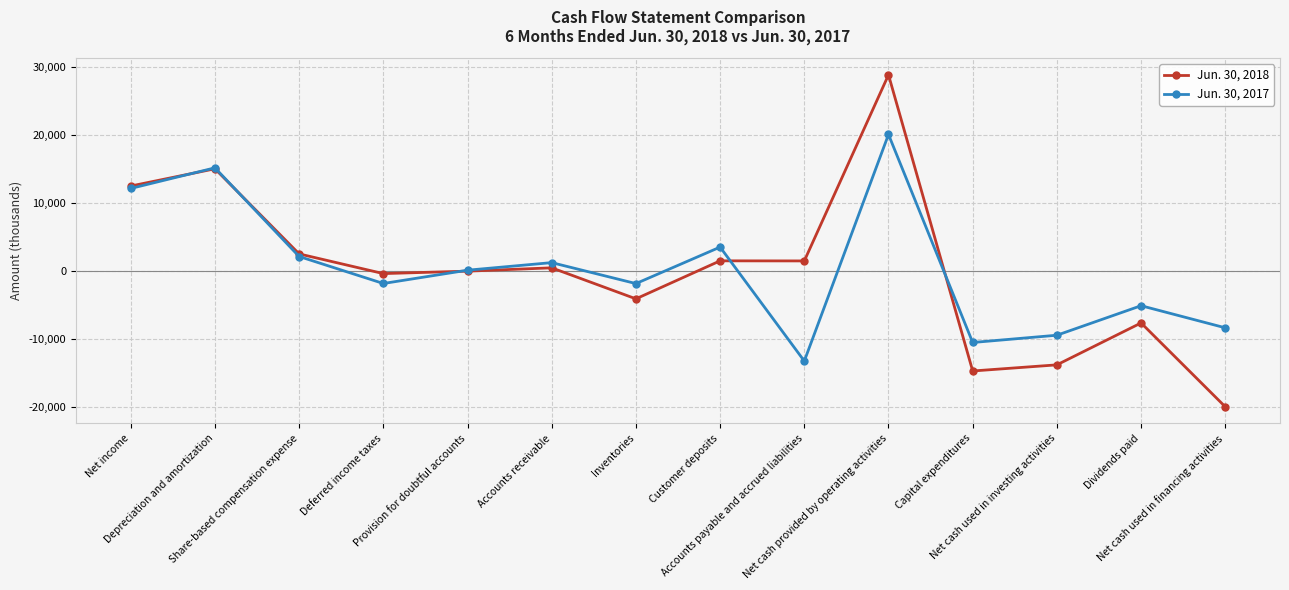

Rank the series at Net cash used in financing activities from lowest to highest value.

Jun. 30, 2018, Jun. 30, 2017